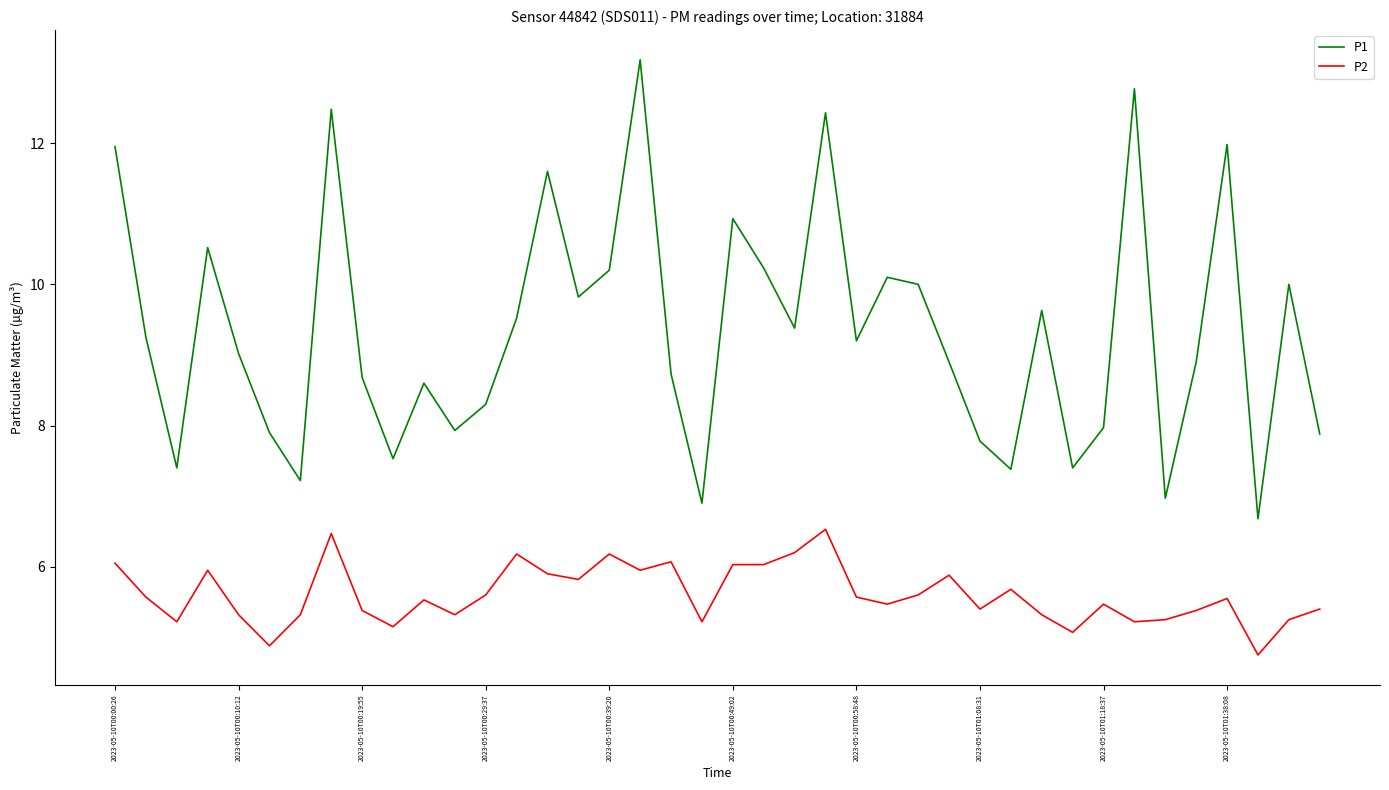

In P1, how many points are higher than both neighbors (excluding endpoints)?

12